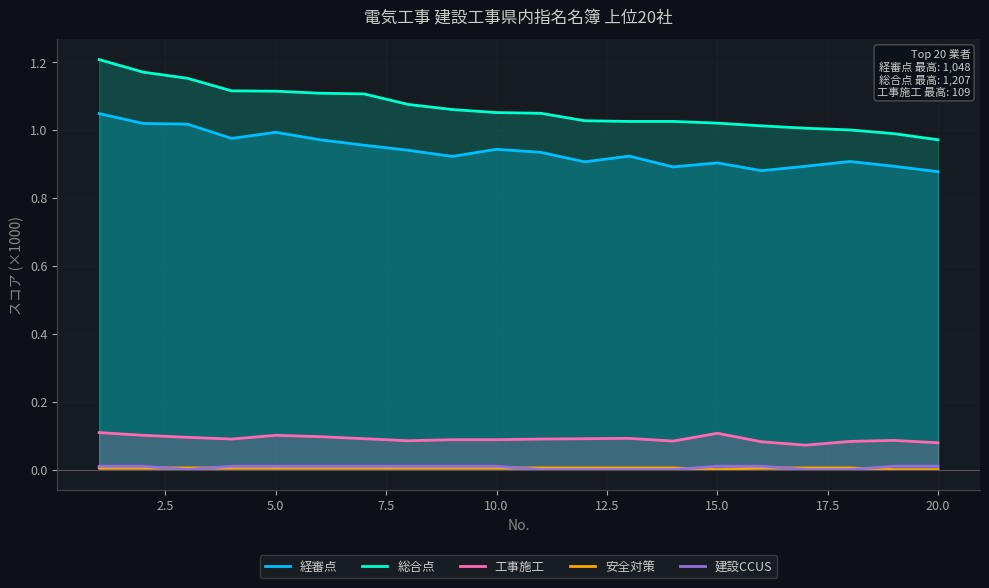

Which series has the largest total across all categories?

総合点